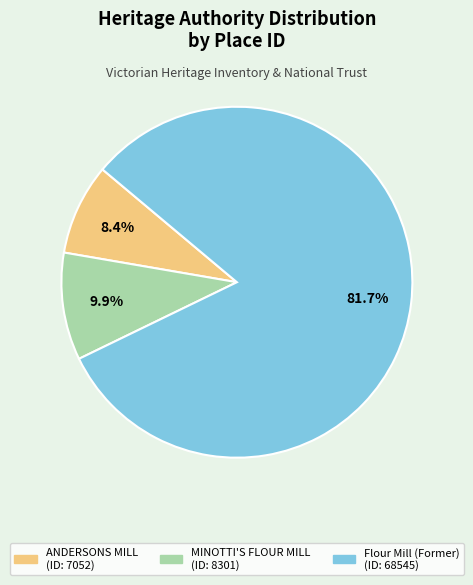

Which category has the biggest portion of the pie?

Flour Mill (Former)